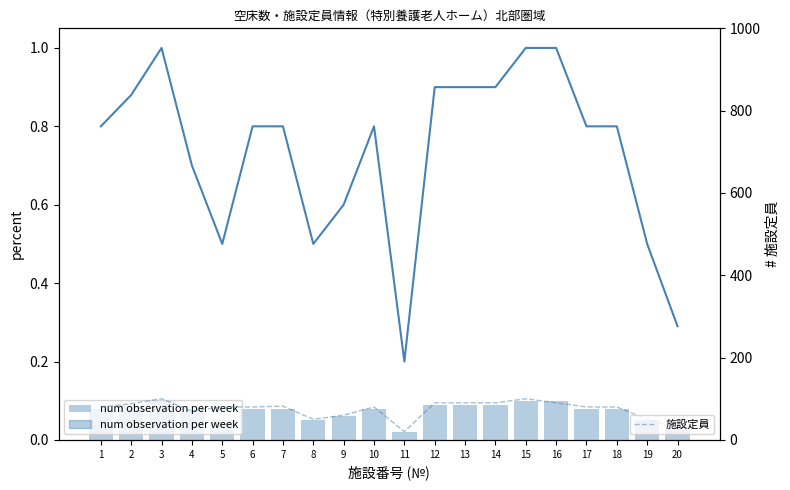

How many bars are there in total?

60